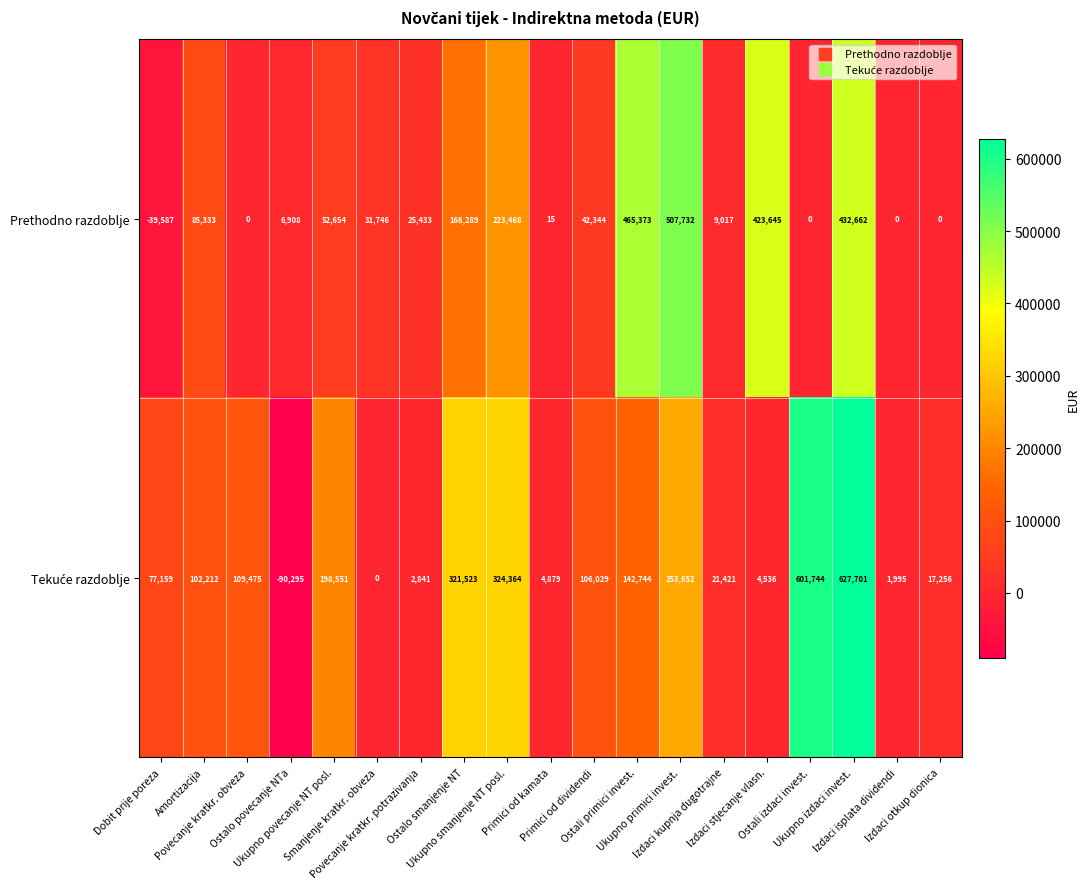

What is the average value of the Prethodno razdoblje series?

128054